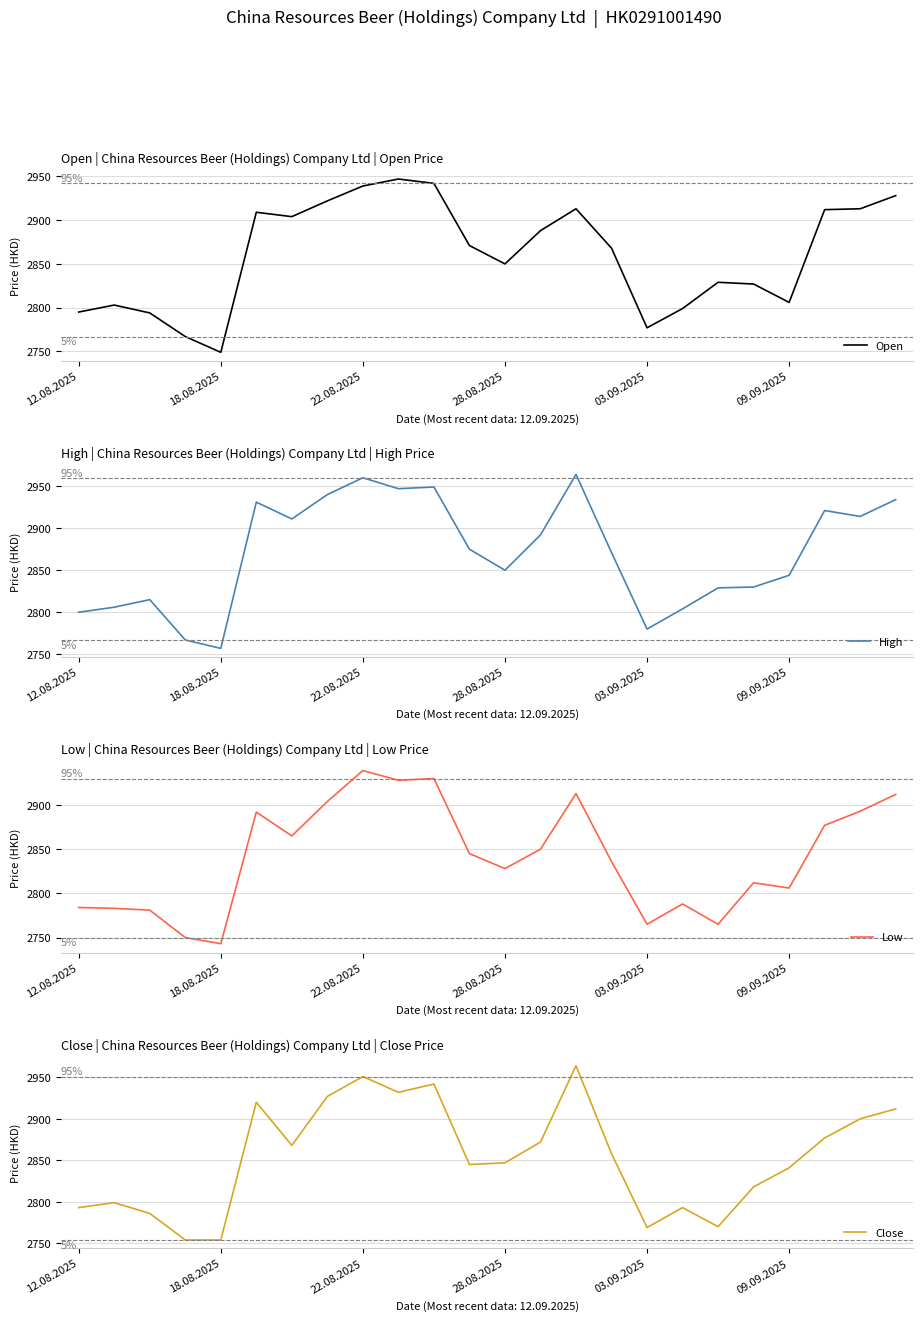

List the series in order of their peak value, highest first.

High, Close, Open, Low